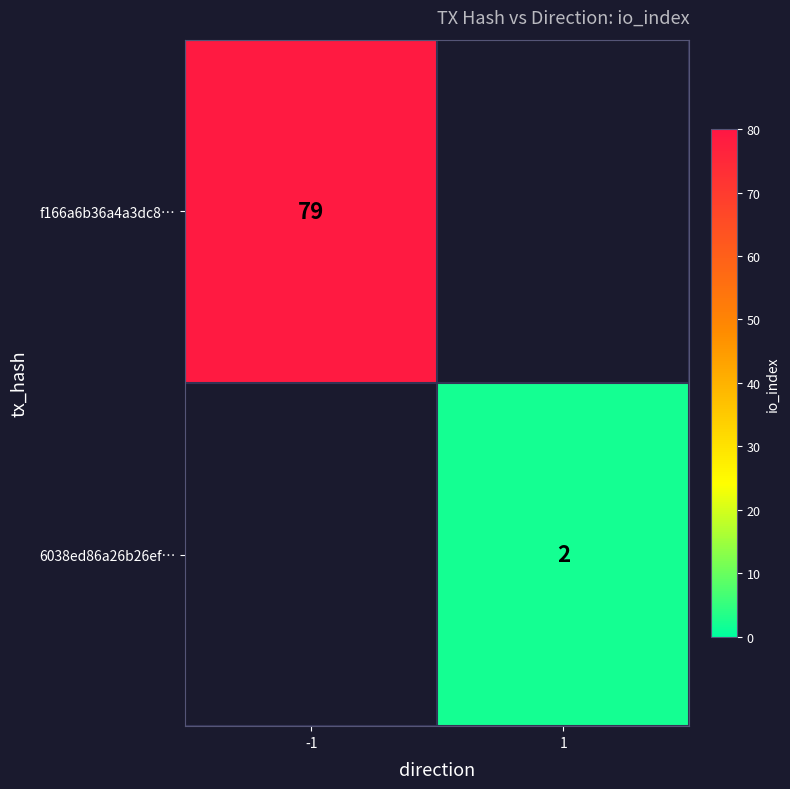

How many categories are shown in the chart?

2